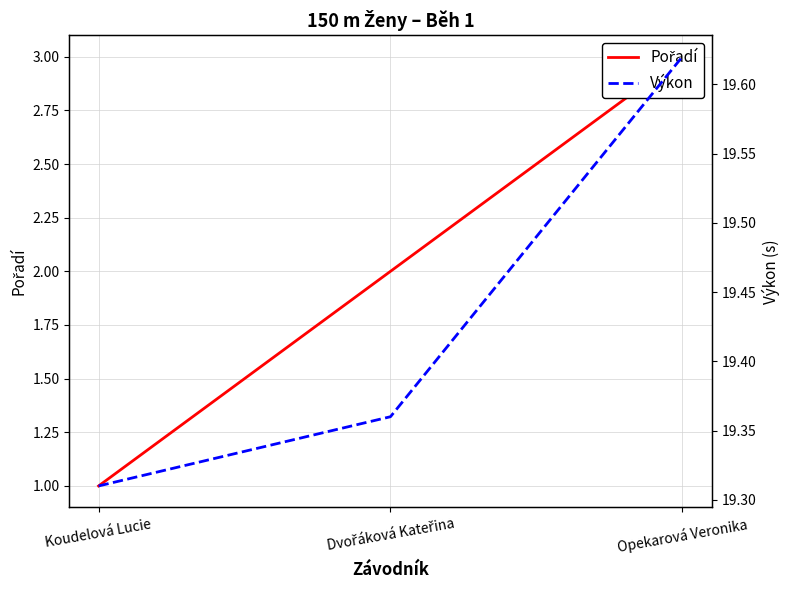

Which label corresponds to the largest value in the chart?

Opekarová Veronika